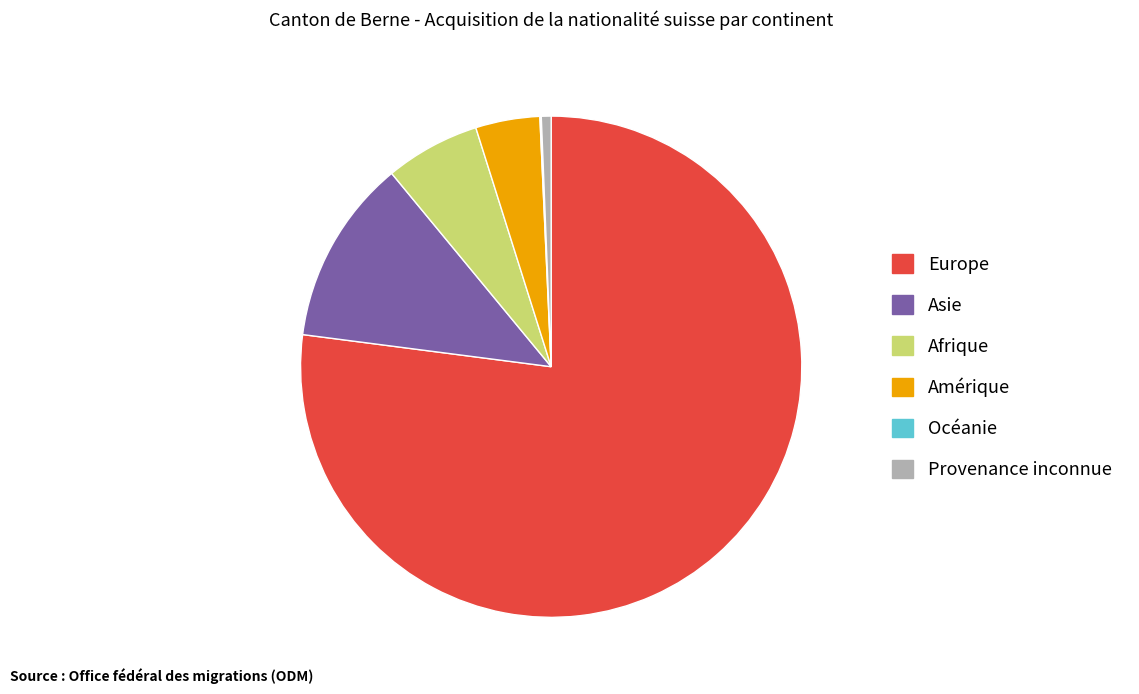

What is the ratio of the value at Afrique to the value at Provenance inconnue?

9.7